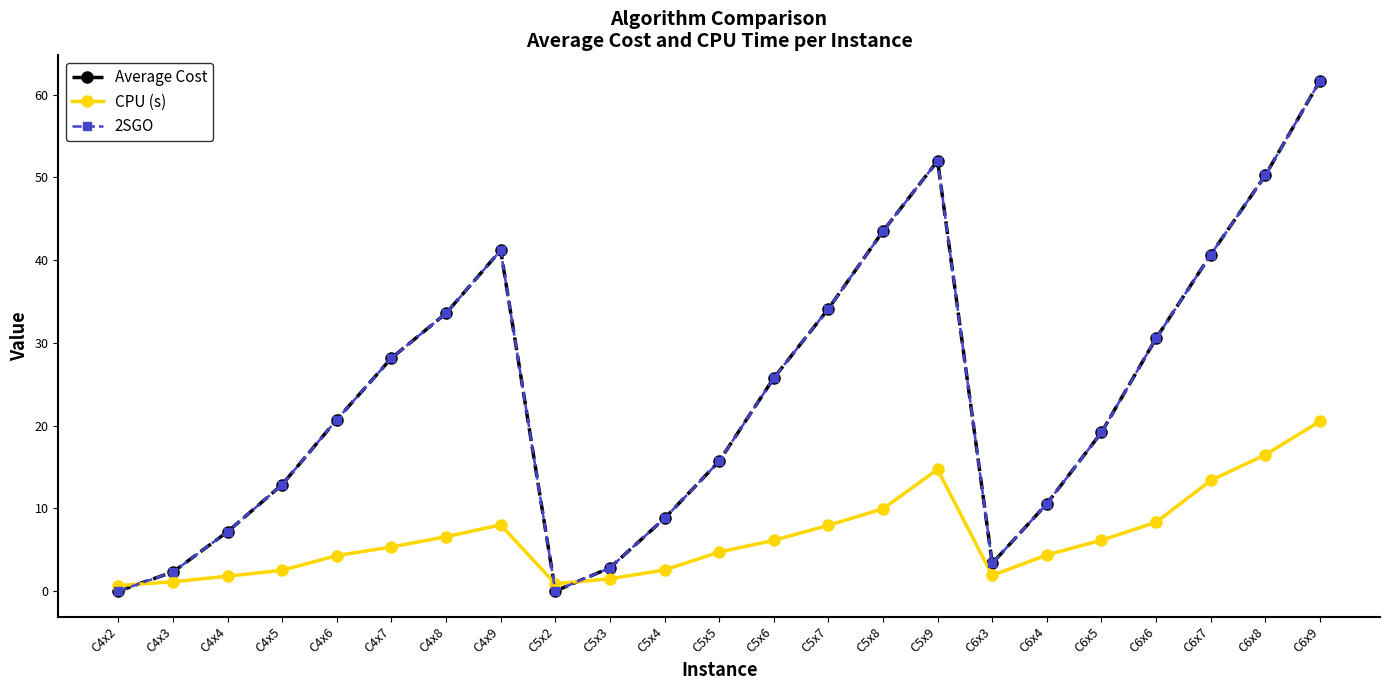

What is the sum of the 2SGO values at C5x7 and C6x6?

64.6